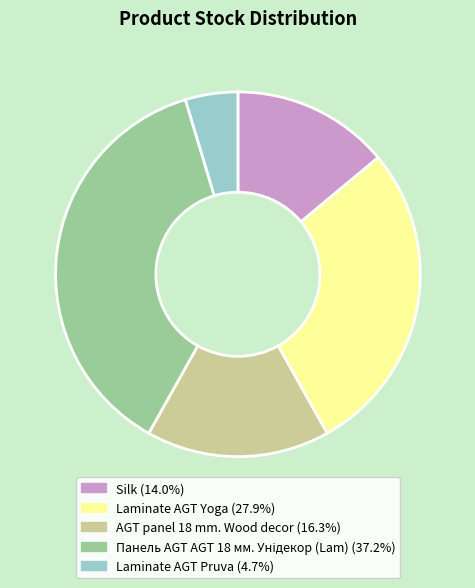

Which has a higher value, Laminate AGT Pruva or Silk?

Silk